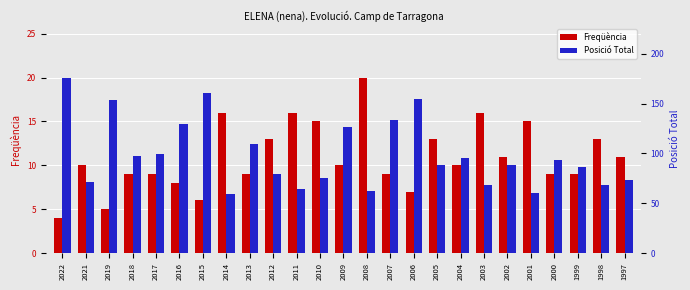

Which has a higher value, 2012 or 2005?

2012